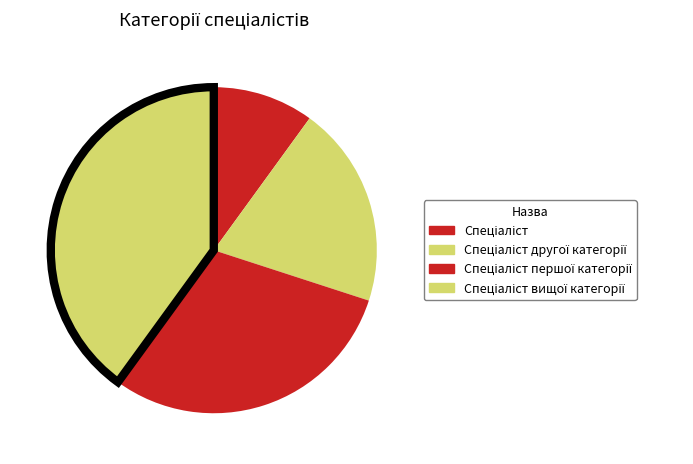

Count the number of slices in the pie.

4